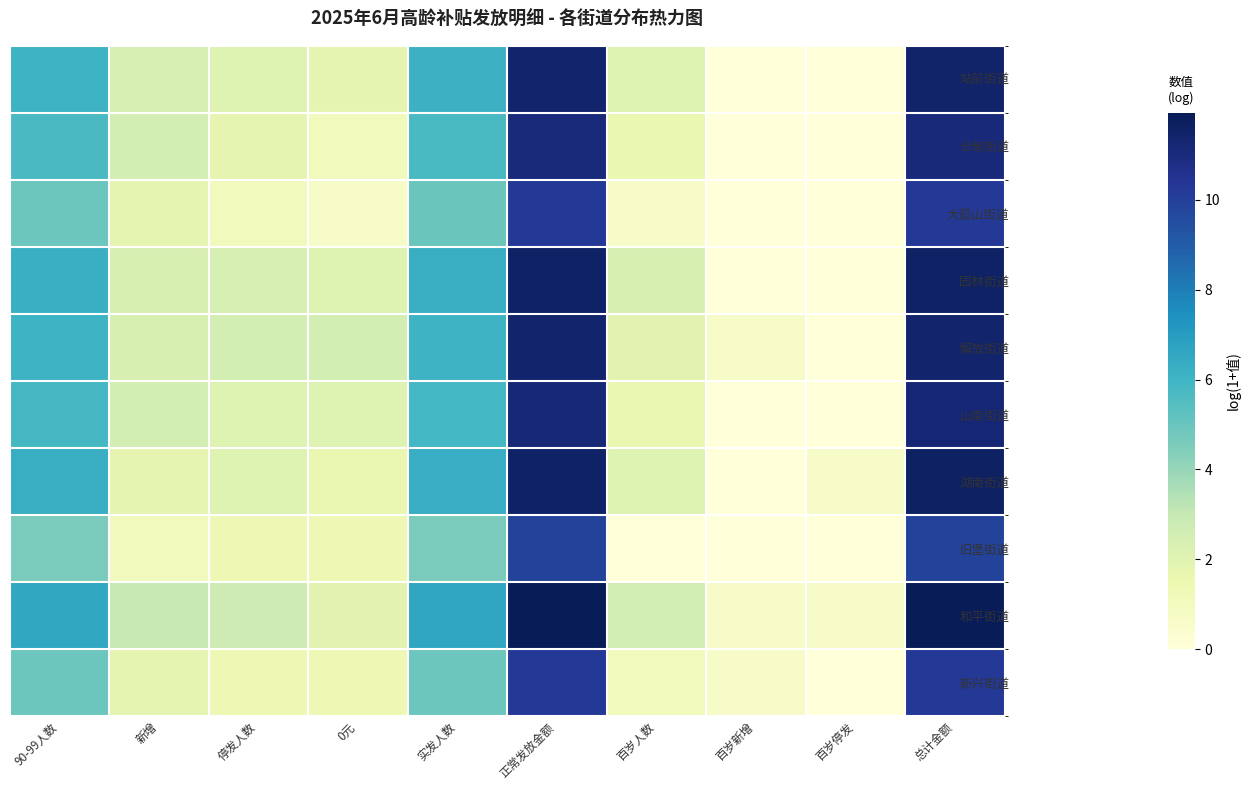

Reading left to right, transcribe all the data shown in this chart.

站前街道: 90-99人数=6.1	新增=2.4	停发人数=2.1	0元=1.8	实发人数=6.1	正常发放金额=11.4	百岁人数=2.1	百岁新增=0.0	百岁停发=0.0	总计金额=11.4
长甸街道: 90-99人数=5.7	新增=2.5	停发人数=1.8	0元=1.1	实发人数=5.7	正常发放金额=11.0	百岁人数=1.6	百岁新增=0.0	百岁停发=0.0	总计金额=11.1
大孤山街道: 90-99人数=4.9	新增=1.8	停发人数=1.1	0元=0.7	实发人数=5.0	正常发放金额=10.2	百岁人数=0.7	百岁新增=0.0	百岁停发=0.0	总计金额=10.3
园林街道: 90-99人数=6.2	新增=2.3	停发人数=2.4	0元=2.1	实发人数=6.3	正常发放金额=11.6	百岁人数=2.3	百岁新增=0.0	百岁停发=0.0	总计金额=11.6
解放街道: 90-99人数=6.1	新增=2.3	停发人数=2.5	0元=2.5	实发人数=6.1	正常发放金额=11.4	百岁人数=1.9	百岁新增=0.7	百岁停发=0.0	总计金额=11.4
山南街道: 90-99人数=5.9	新增=2.5	停发人数=2.1	0元=2.1	实发人数=5.9	正常发放金额=11.2	百岁人数=1.6	百岁新增=0.0	百岁停发=0.0	总计金额=11.2
湖南街道: 90-99人数=6.3	新增=1.8	停发人数=2.1	0元=1.6	实发人数=6.3	正常发放金额=11.6	百岁人数=2.1	百岁新增=0.0	百岁停发=0.7	总计金额=11.6
旧堡街道: 90-99人数=4.6	新增=1.1	停发人数=1.4	0元=1.4	实发人数=4.6	正常发放金额=9.9	百岁人数=0.0	百岁新增=0.0	百岁停发=0.0	总计金额=9.9
和平街道: 90-99人数=6.6	新增=2.9	停发人数=2.7	0元=1.9	实发人数=6.6	正常发放金额=11.9	百岁人数=2.6	百岁新增=0.7	百岁停发=0.7	总计金额=11.9
新兴街道: 90-99人数=4.9	新增=1.8	停发人数=1.4	0元=1.4	实发人数=4.9	正常发放金额=10.2	百岁人数=1.1	百岁新增=0.7	百岁停发=0.0	总计金额=10.3